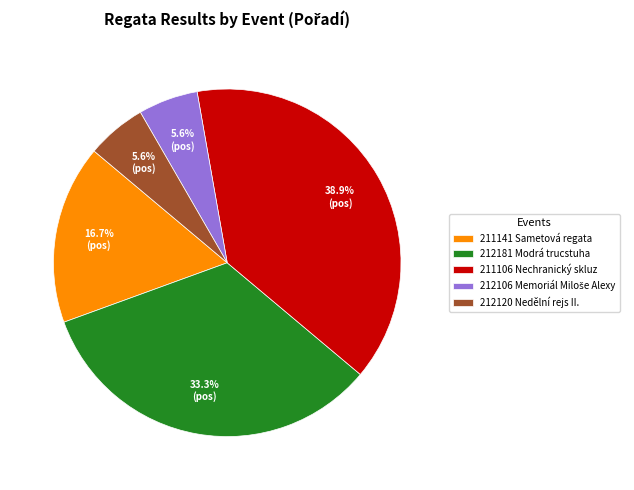

To the nearest percent, what is the average slice percentage?

20%